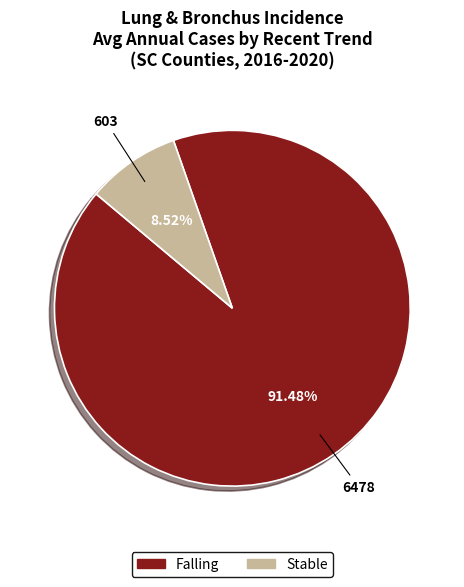

Is there a majority slice in this chart?

Yes